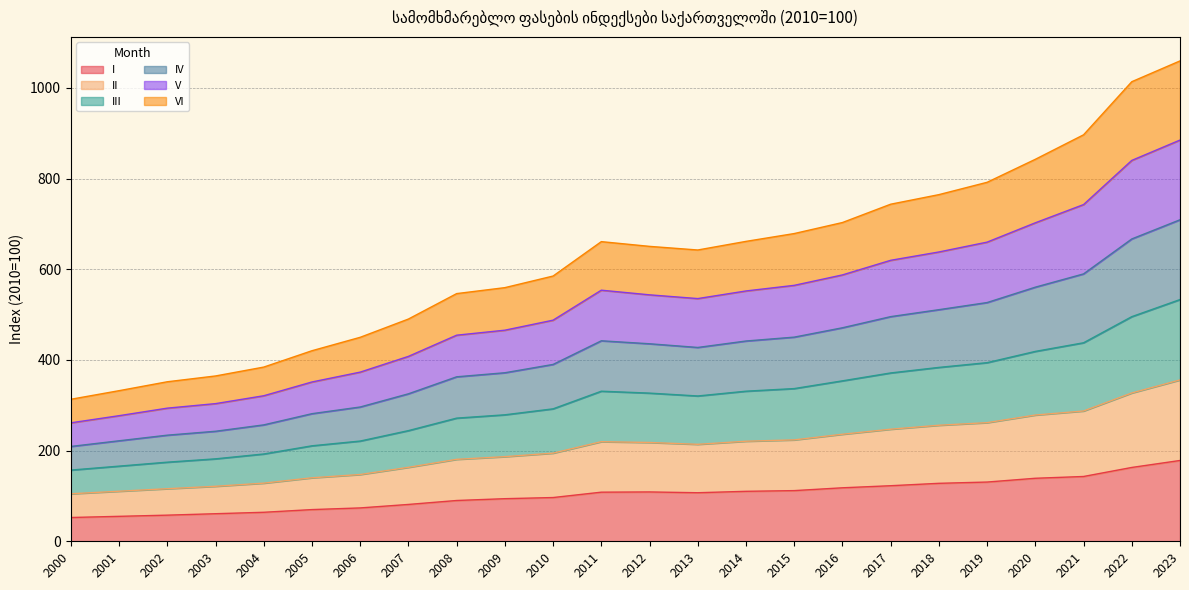

List the series in order of their peak value, lowest first.

I, II, VI, V, III, IV